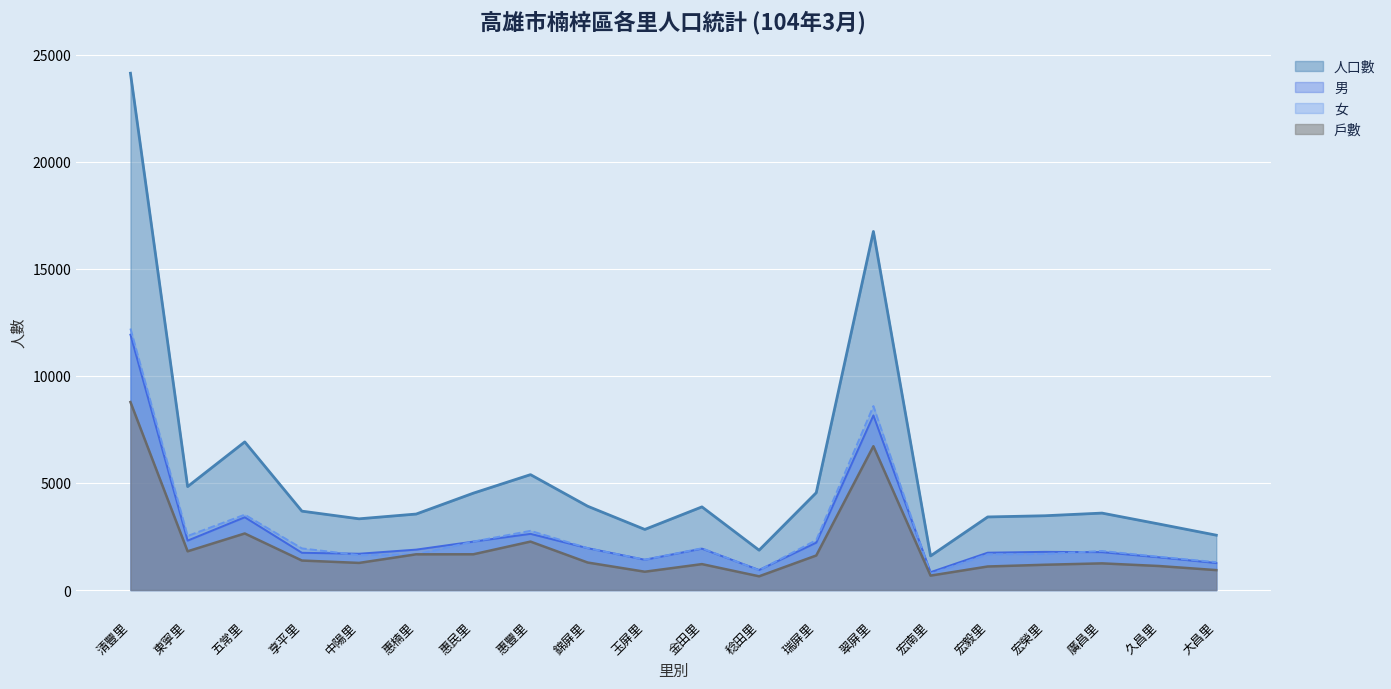

What is the average value of the 男 series?

2668